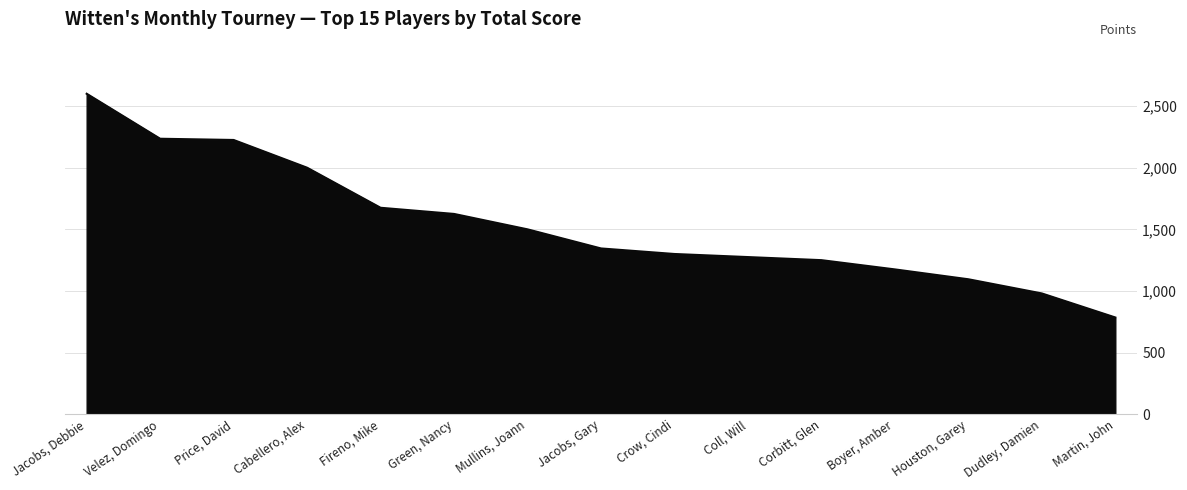

List the labels in order of value, largest first.

Jacobs, Debbie, Velez, Domingo, Price, David, Cabellero, Alex, Fireno, Mike, Green, Nancy, Mullins, Joann, Jacobs, Gary, Crow, Cindi, Coll, Will, Corbitt, Glen, Boyer, Amber, Houston, Garey, Dudley, Damien, Martin, John